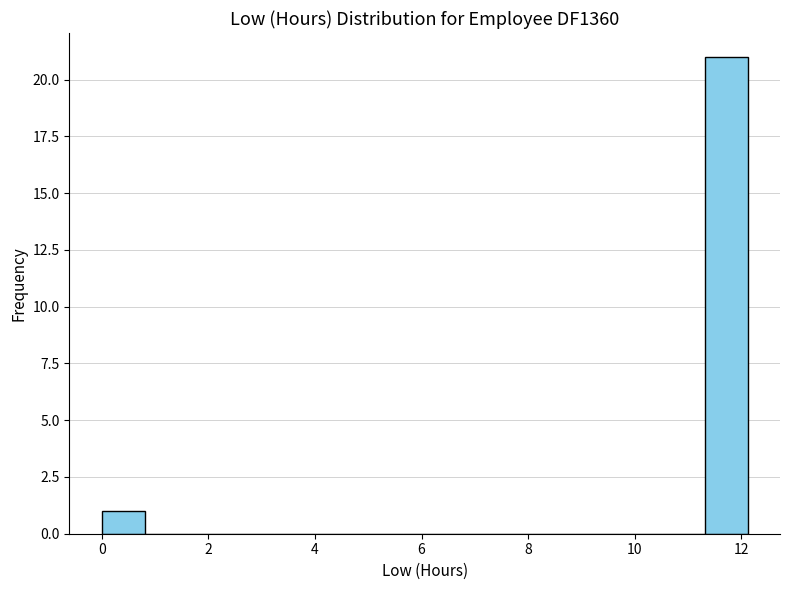

Reading left to right, transcribe this chart: for each bar, give the range it covers on the x-axis and its height. Neither the bar edges nor the heights are printed on the chart, so give them approximately, as read against the axes.

0.0 to 0.8: 1
0.8 to 1.6: 0
1.6 to 2.4: 0
2.4 to 3.2: 0
3.2 to 4.0: 0
4.0 to 4.8: 0
4.8 to 5.6: 0
5.6 to 6.4: 0
6.4 to 7.2: 0
7.2 to 8.0: 0
8.0 to 8.8: 0
8.8 to 9.6: 0
9.6 to 10.6: 0
10.6 to 11.4: 0
11.4 to 12.2: 21